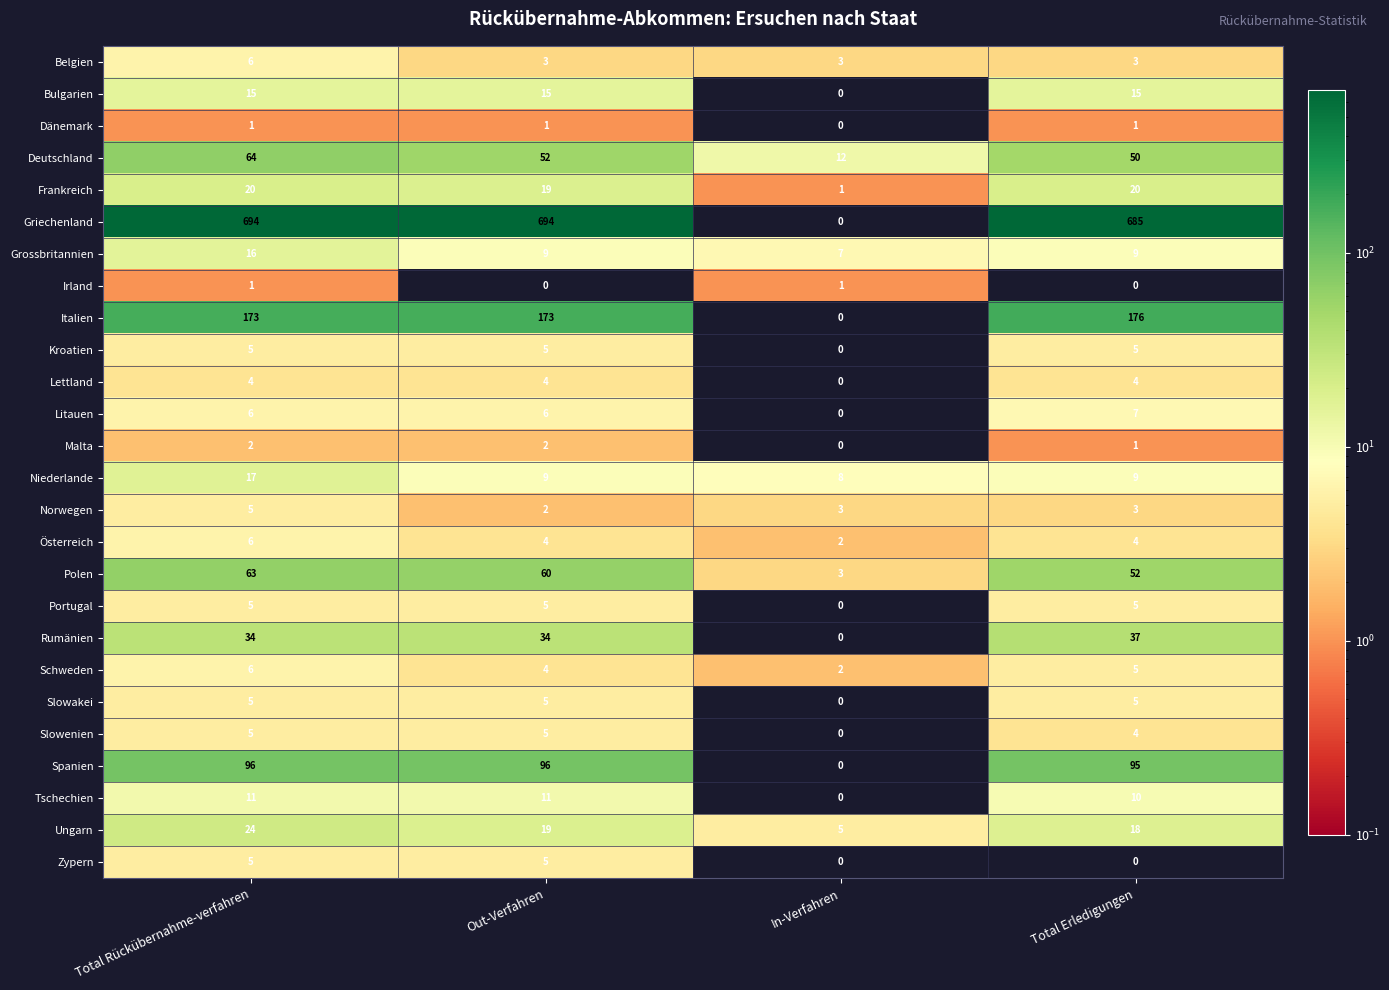

How many series are shown in this chart?

26